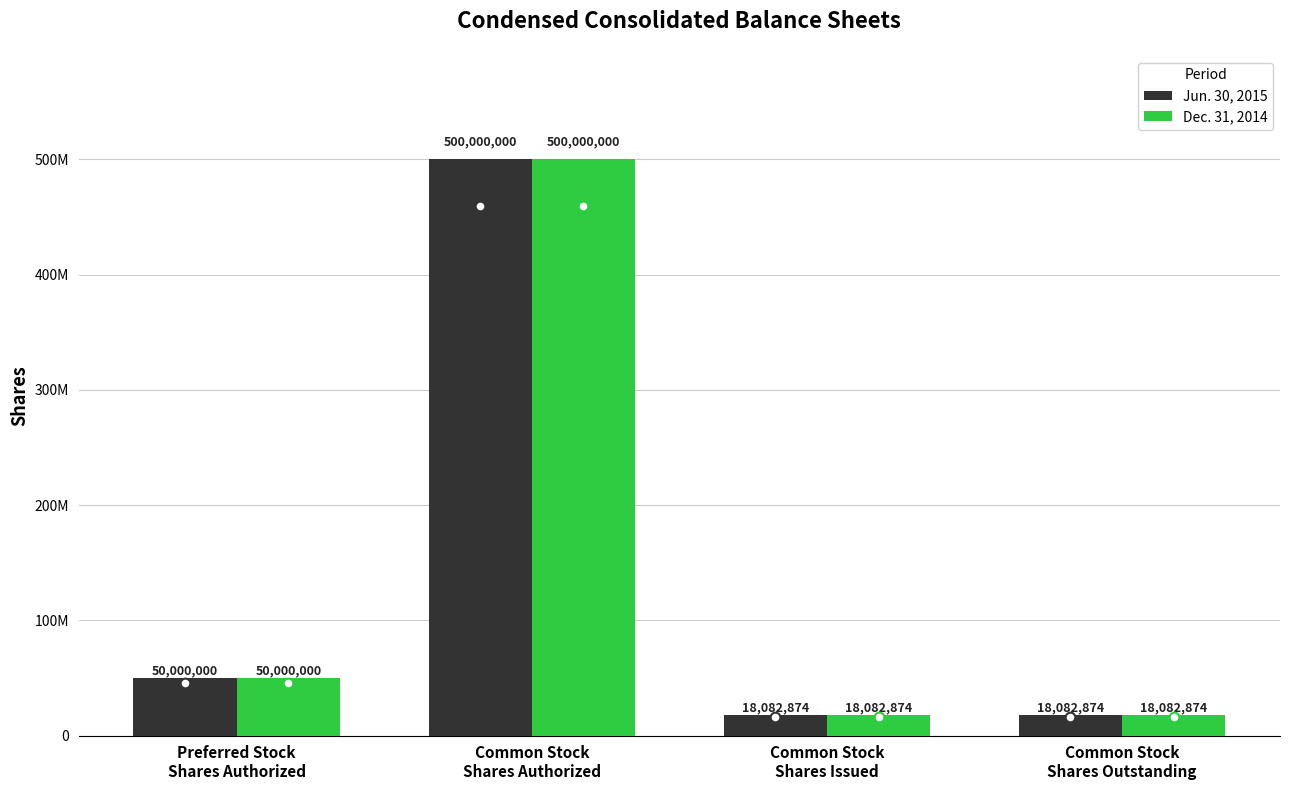

What are all the series names shown in the legend?

Jun. 30, 2015, Dec. 31, 2014